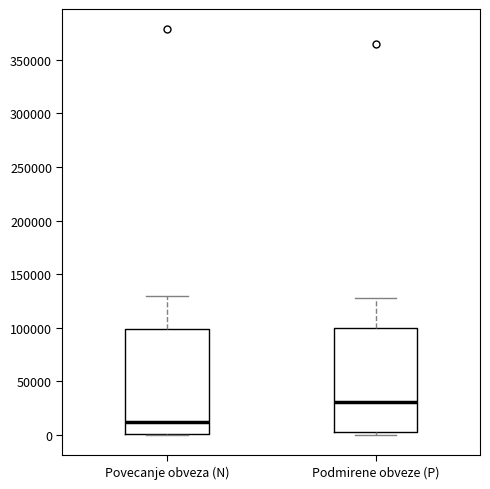

Reading left to right, transcribe this box plot: for each box, give where its median line is, the range the box spans, and where its two whiskers end, as read against the y-axis. The values are not printed on the chart, so give them approximately, as read against the axis.

Povecanje obveza (N): median 10000, box 0 to 100000, whiskers 0 to 130000
Podmirene obveze (P): median 30000, box 5000 to 100000, whiskers 0 to 130000